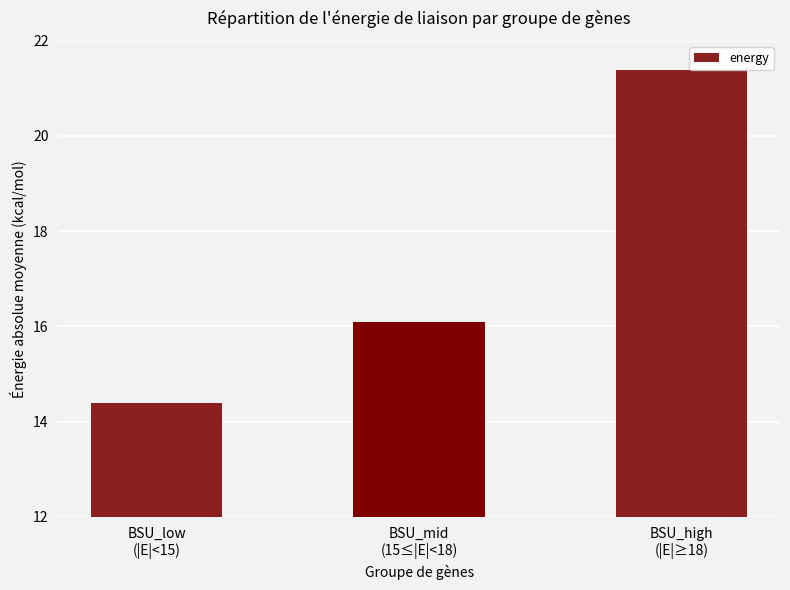

List the labels in order of value, largest first.

BSU_high
(|E|≥18), BSU_mid
(15≤|E|<18), BSU_low
(|E|<15)